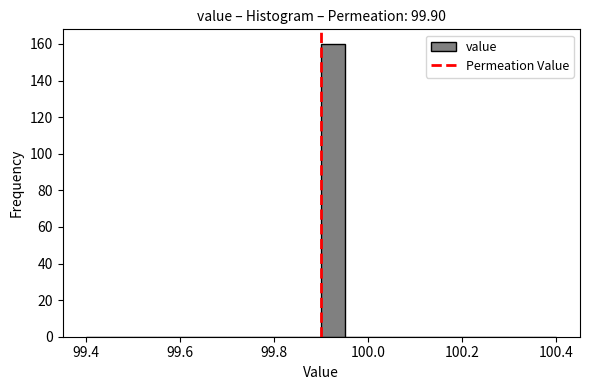

Around what value on the x-axis is the tallest bar? Give the approximate position of its centre, as read against the axis.

99.92